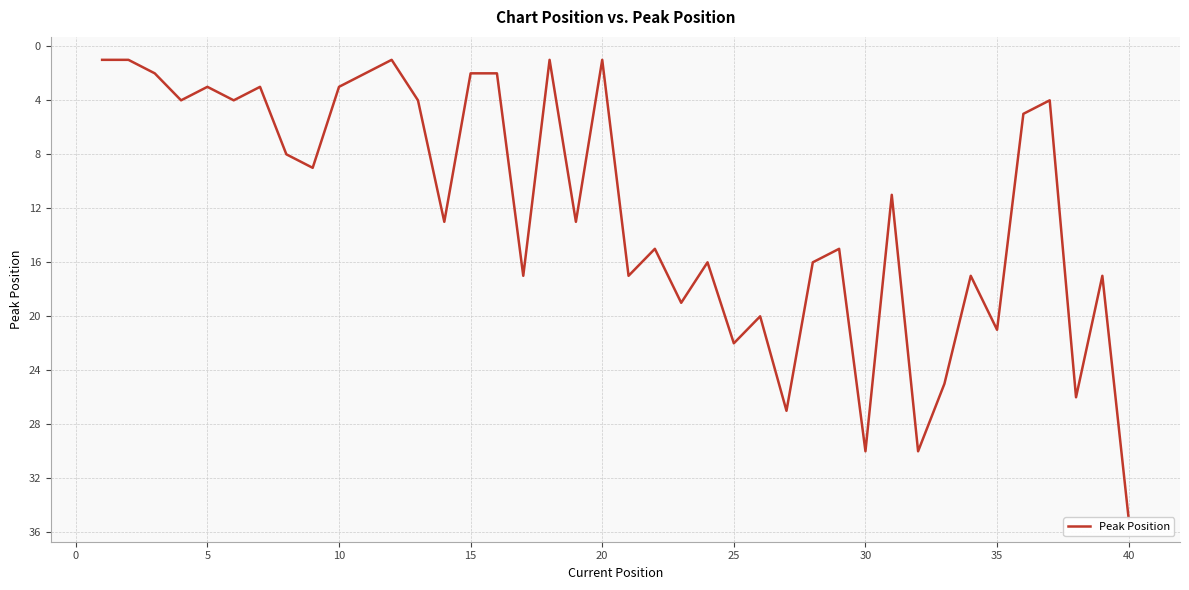

What is the average value?

12